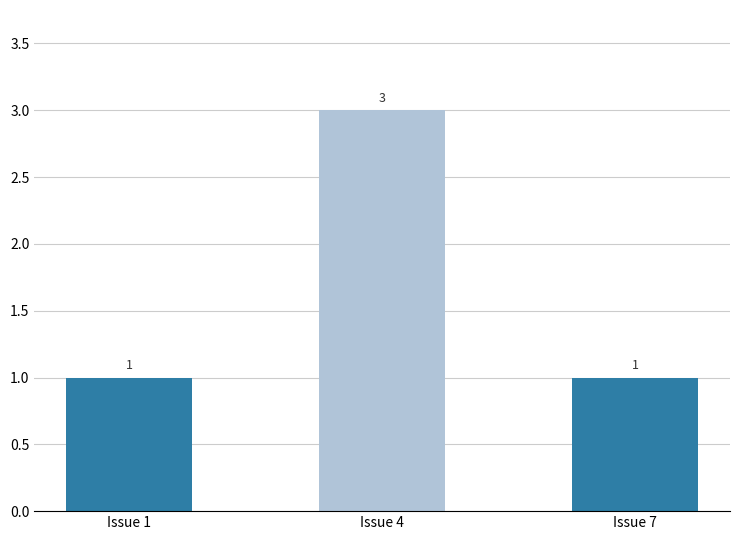

What is the sum of all values?

5